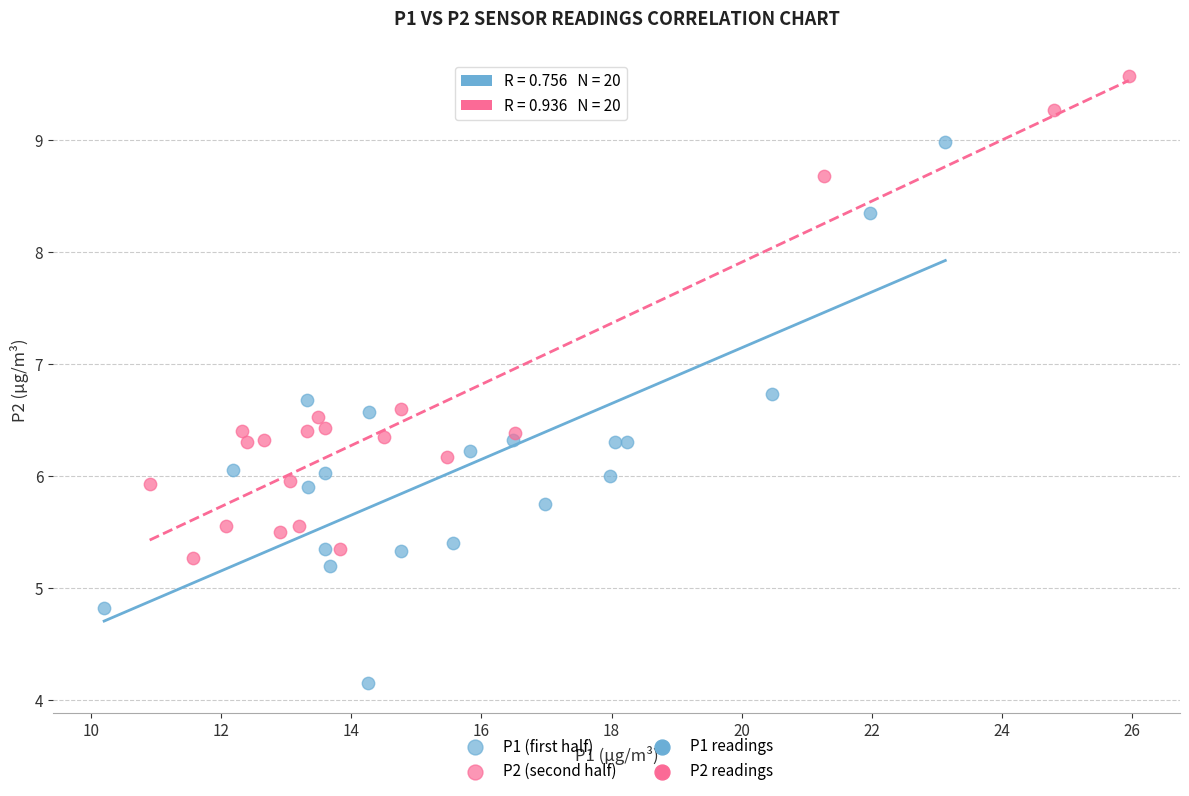

Which series reaches the maximum Y coordinate?

P2 (second half)